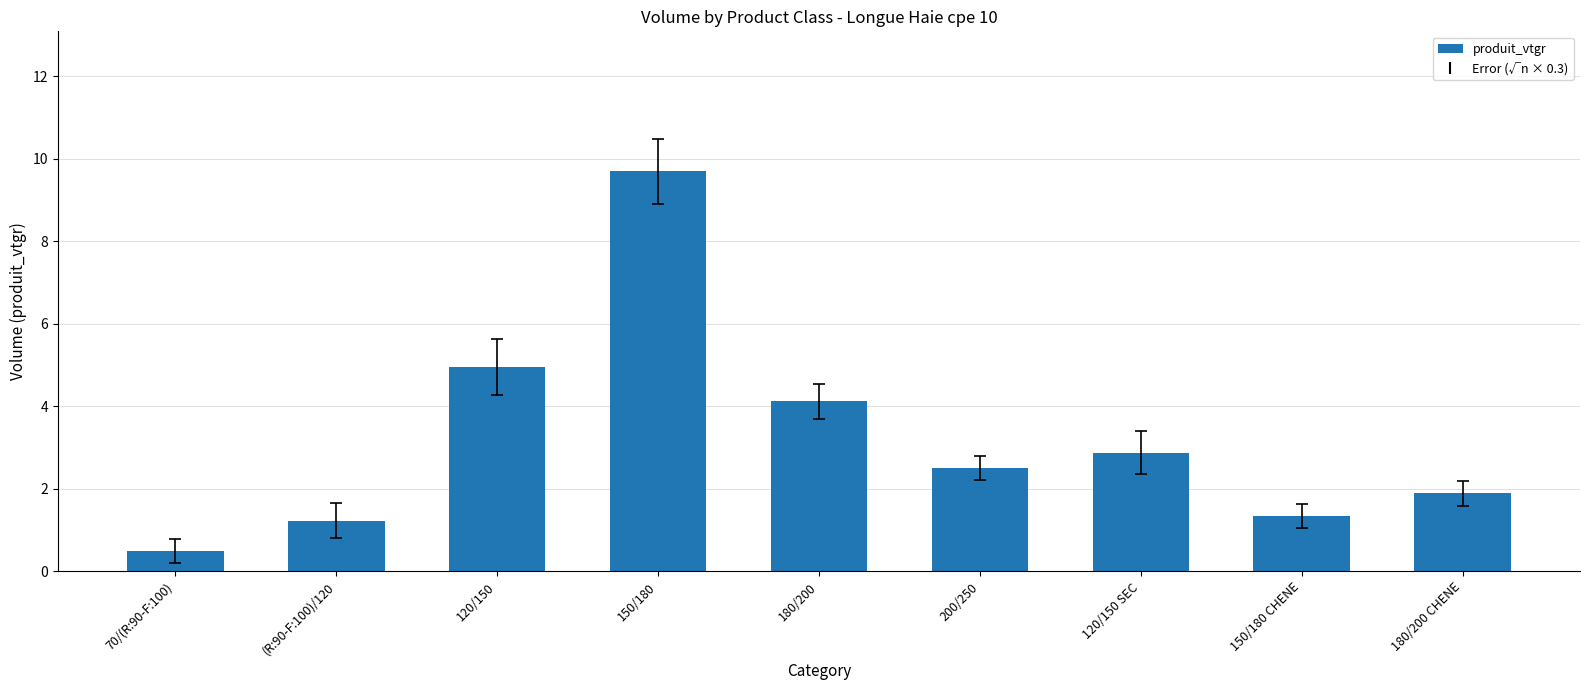

At which category does the chart reach its minimum across all series?

70/(R:90-F:100)